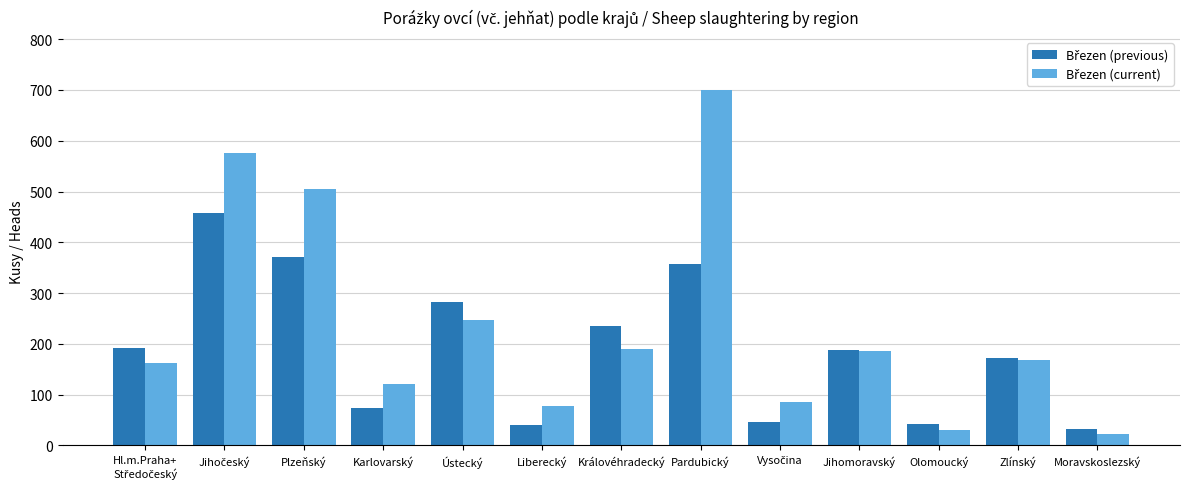

At how many categories does at least one series exceed 317?

3